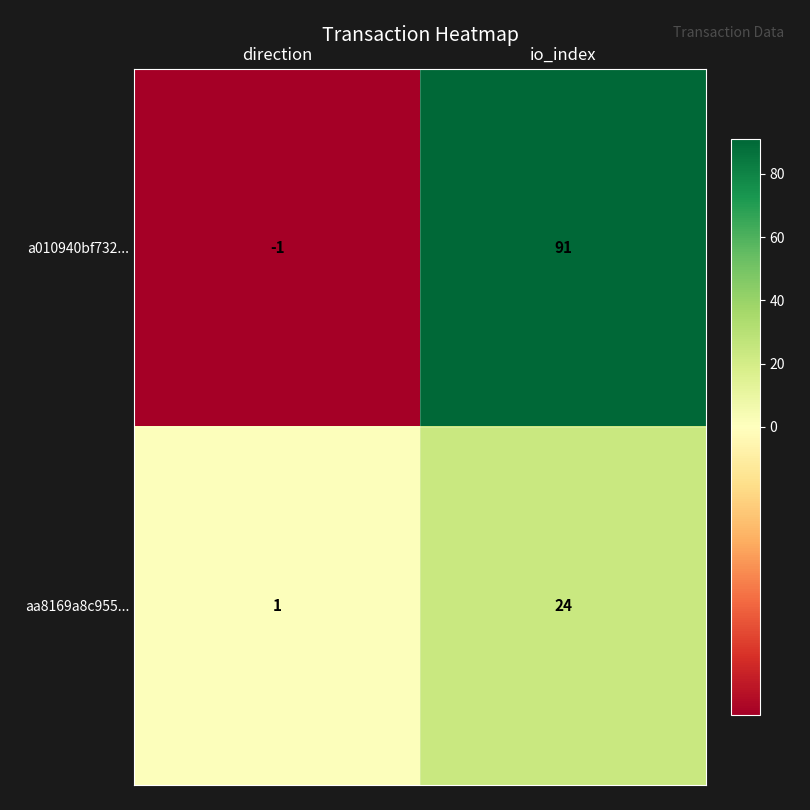

Which series has the largest range (max minus min)?

a010940bf732...